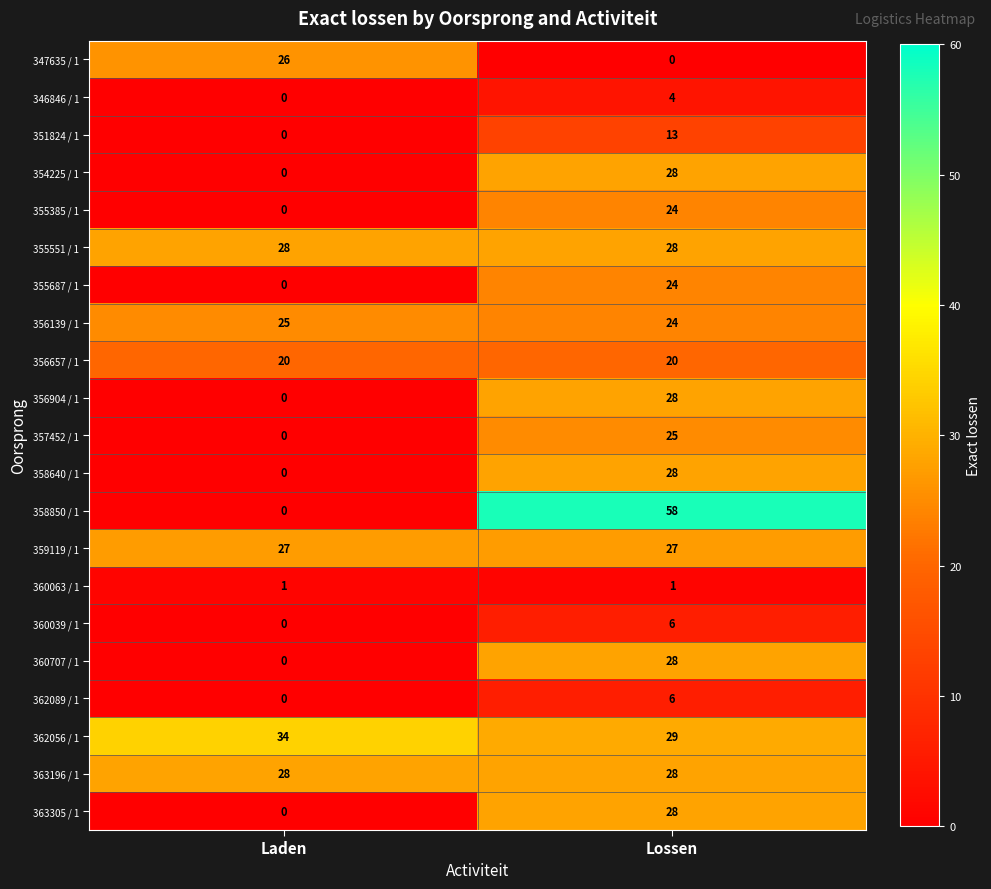

The 354225 / 1 series shows 28 at Lossen. True or false?

True